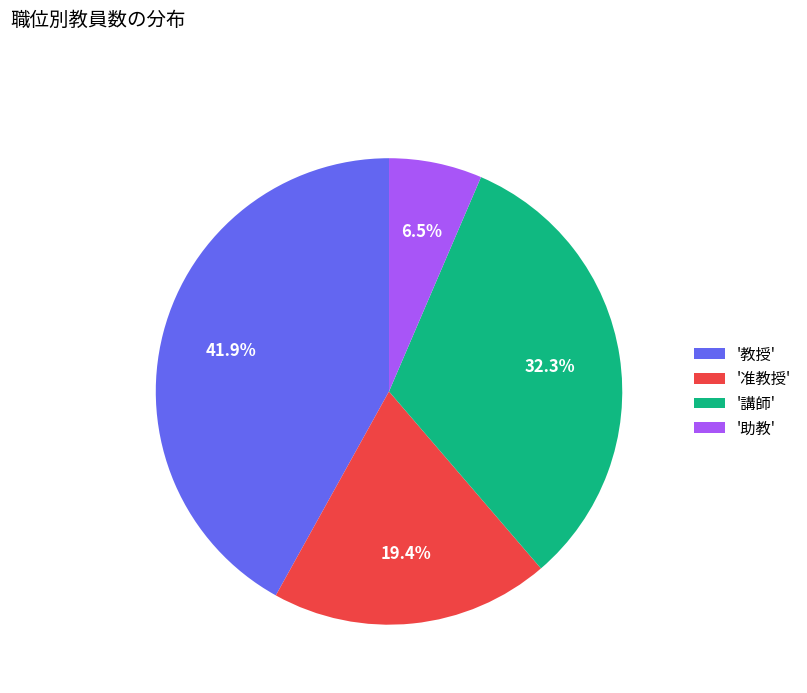

What portion of the pie excludes '助教'?

93.5%